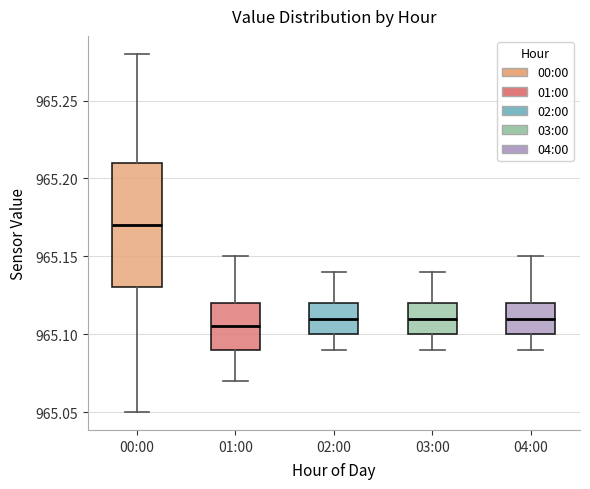

Where is the upper edge of the box for 02:00 on the y-axis? The values are not printed on the chart, so give them approximately, as read against the axis.

965.120